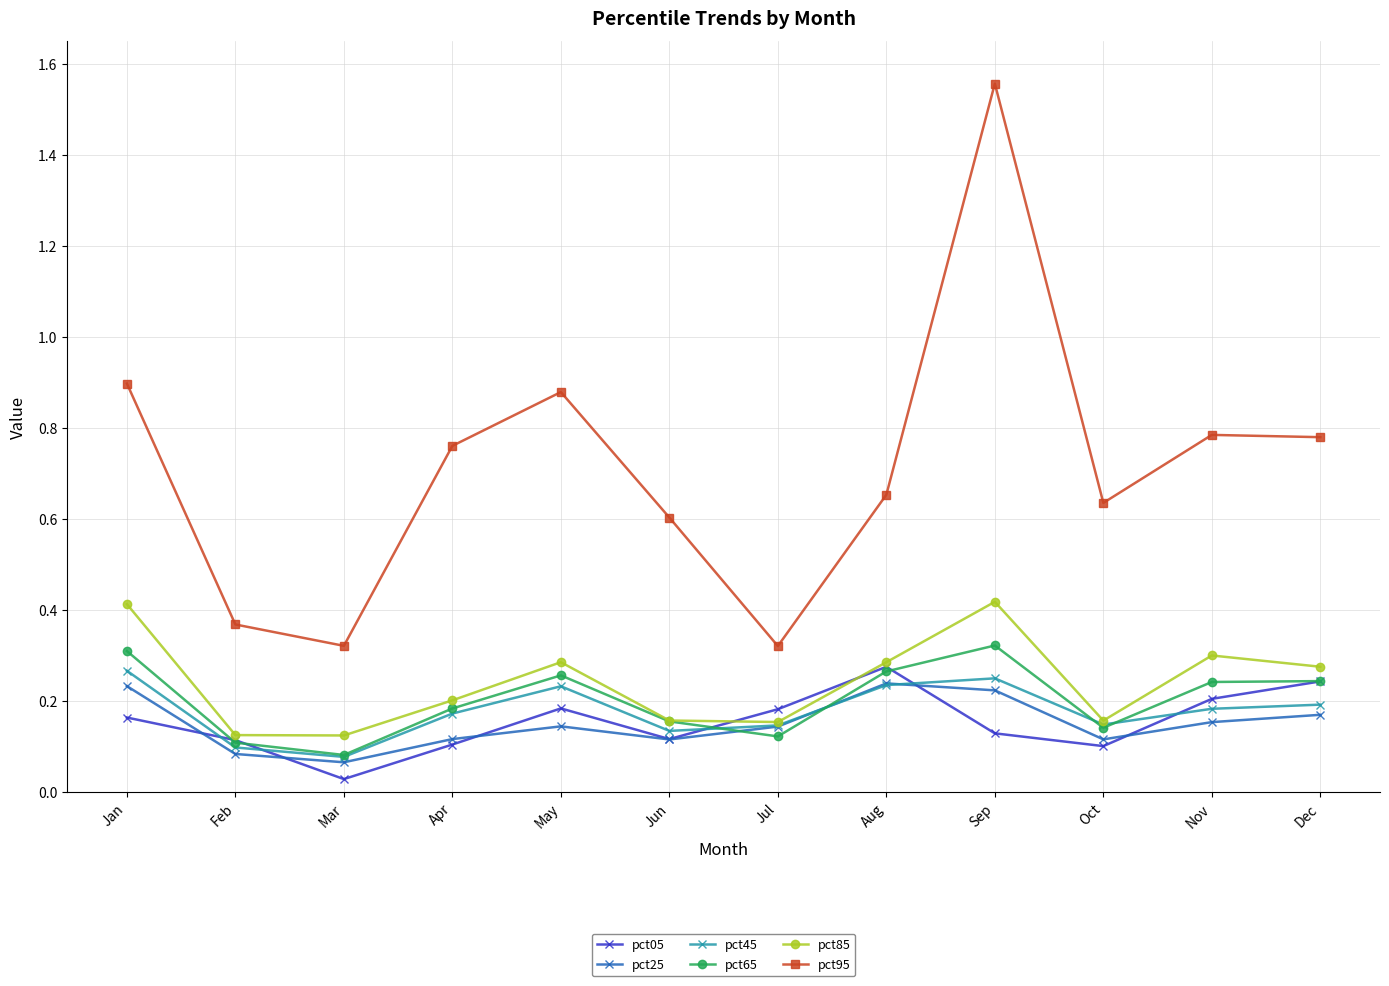

True or false: pct95 and pct65 cross at least once.

False